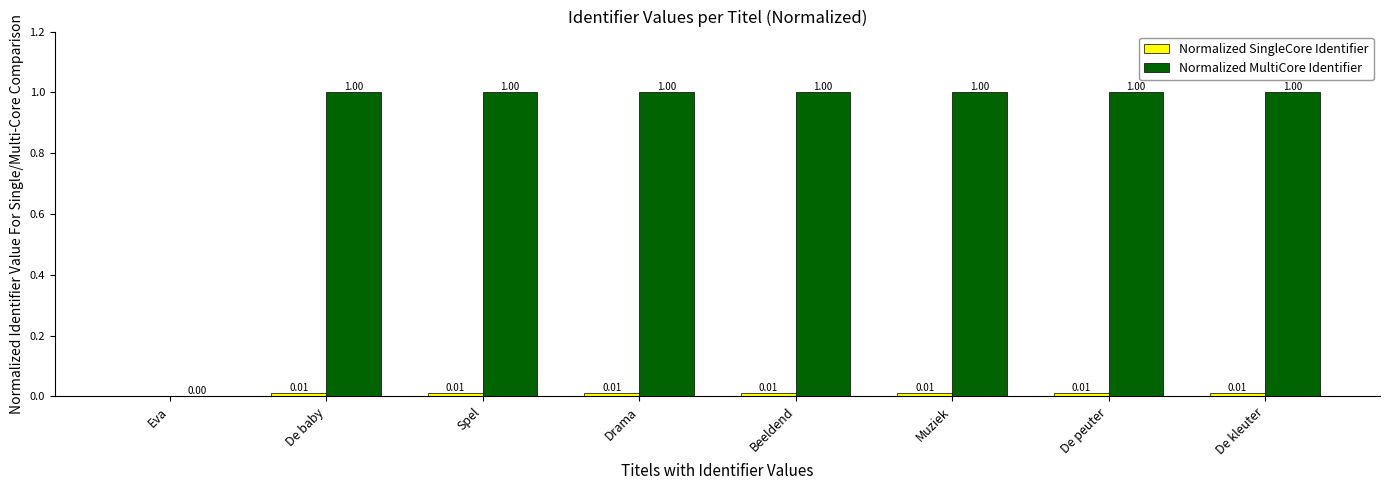

How many positive values does the Normalized MultiCore Identifier series have?

7